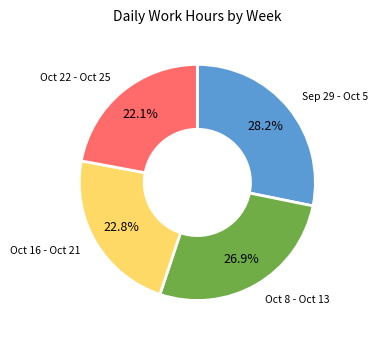

What portion of the pie excludes Oct 22 - Oct 25?

77.9%